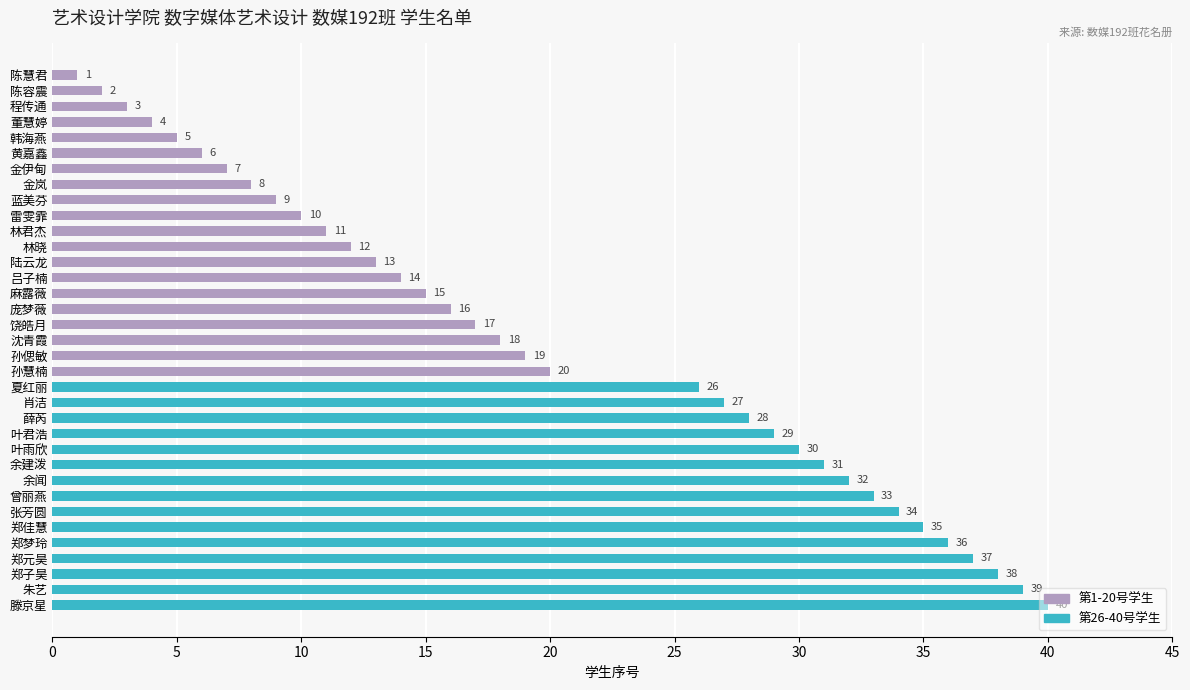

Which category has the lowest value across all series?

陈慧君